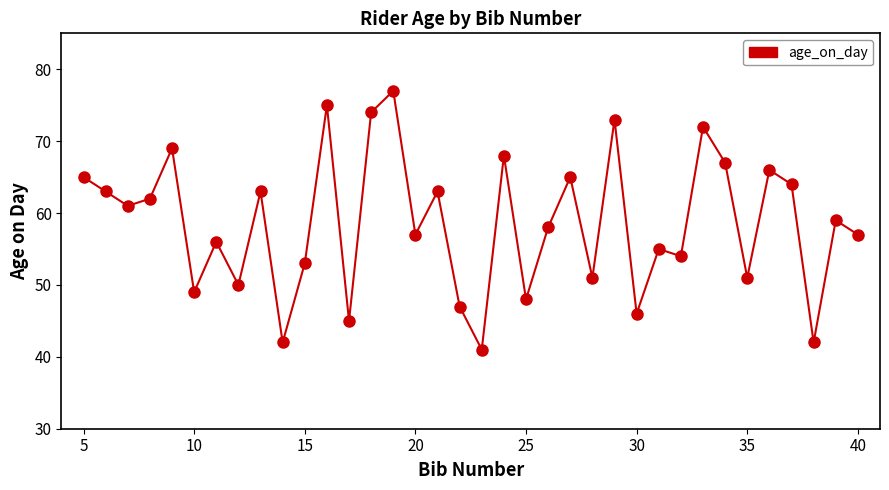

What is the difference between the maximum and minimum values?

36